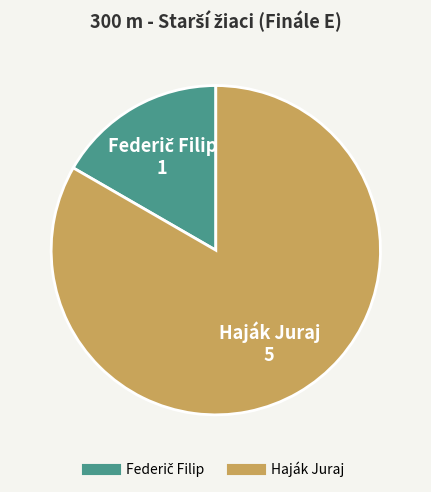

True or false: Haják Juraj accounts for 73% of the total.

False